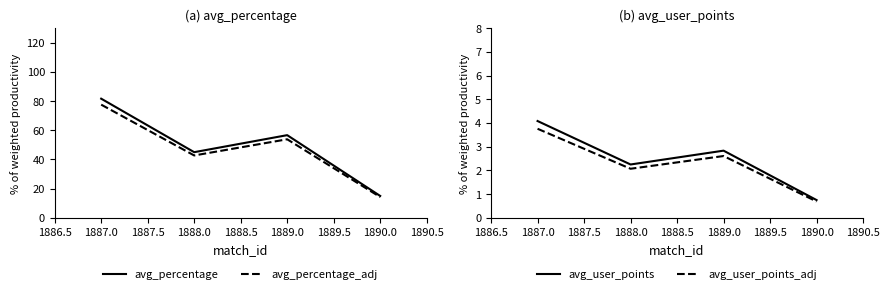

Where is the first local maximum for avg_user_points?

1889.0